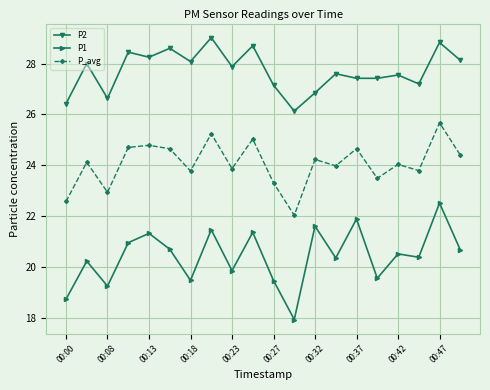

Which series has the widest spread of values?

P1